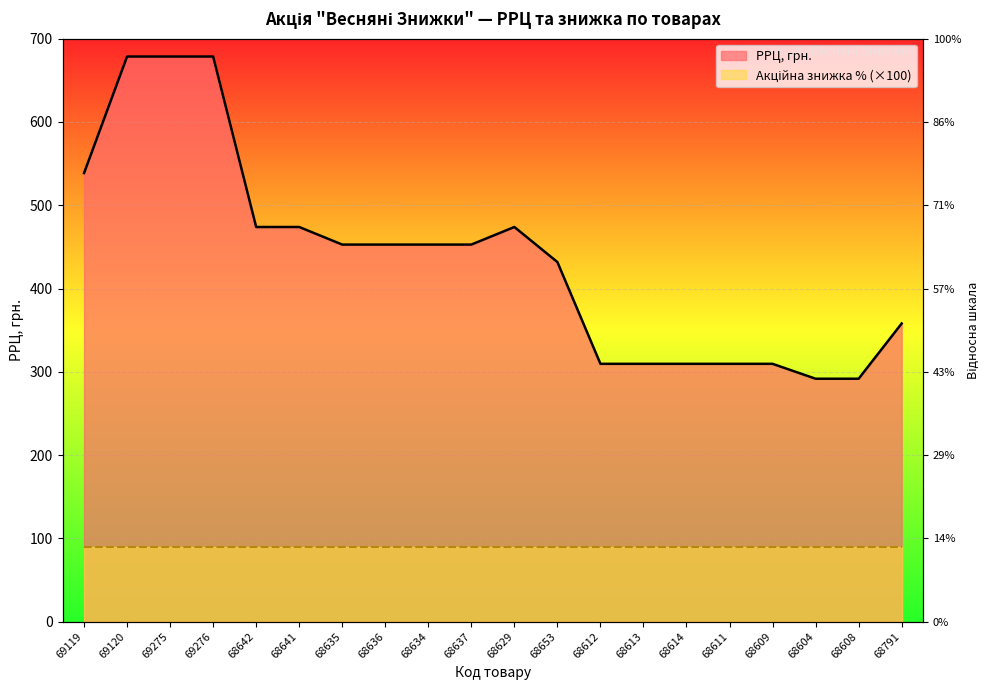

At which category does the chart reach its minimum across all series?

68604